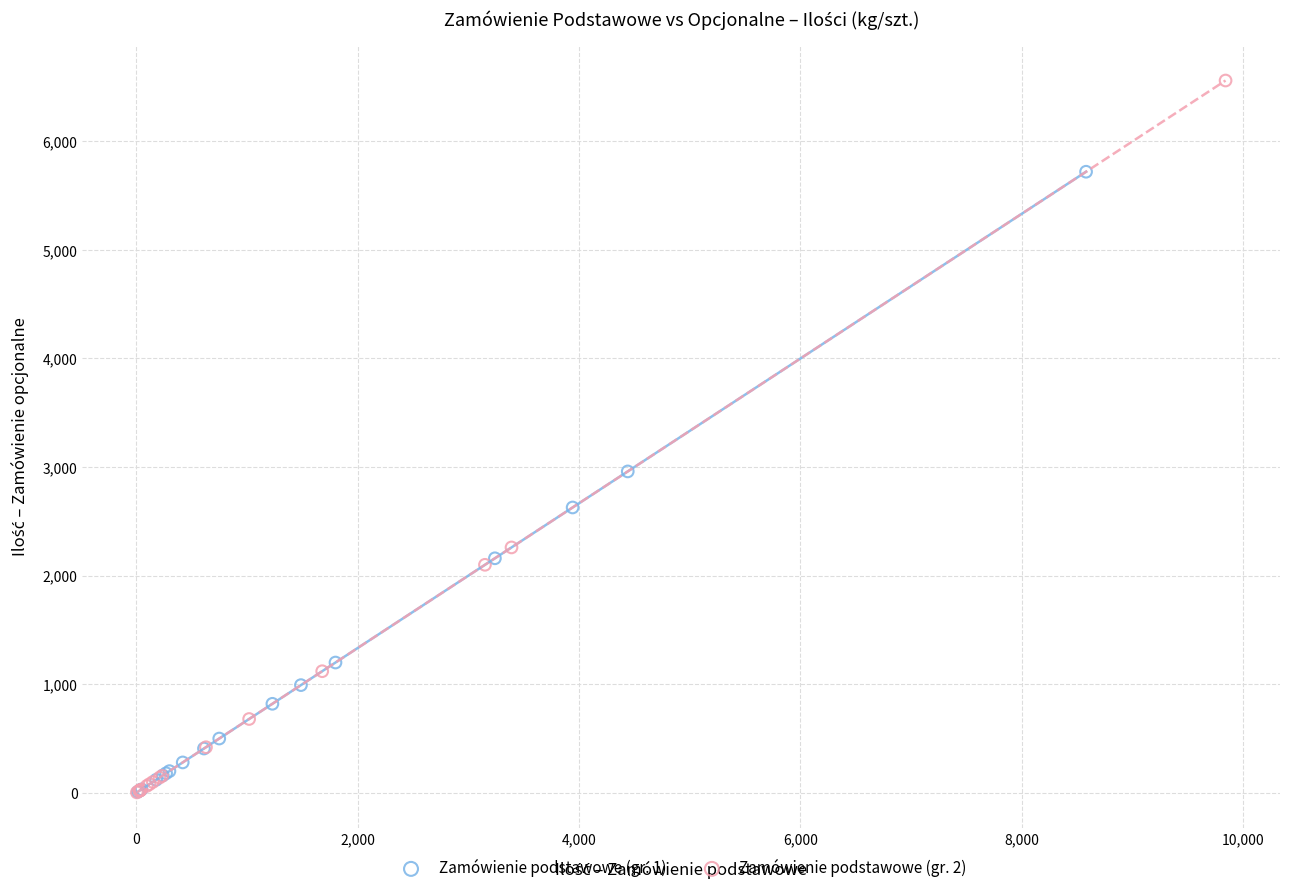

Which series has the widest spread of Y values?

Zamówienie podstawowe (gr. 2)